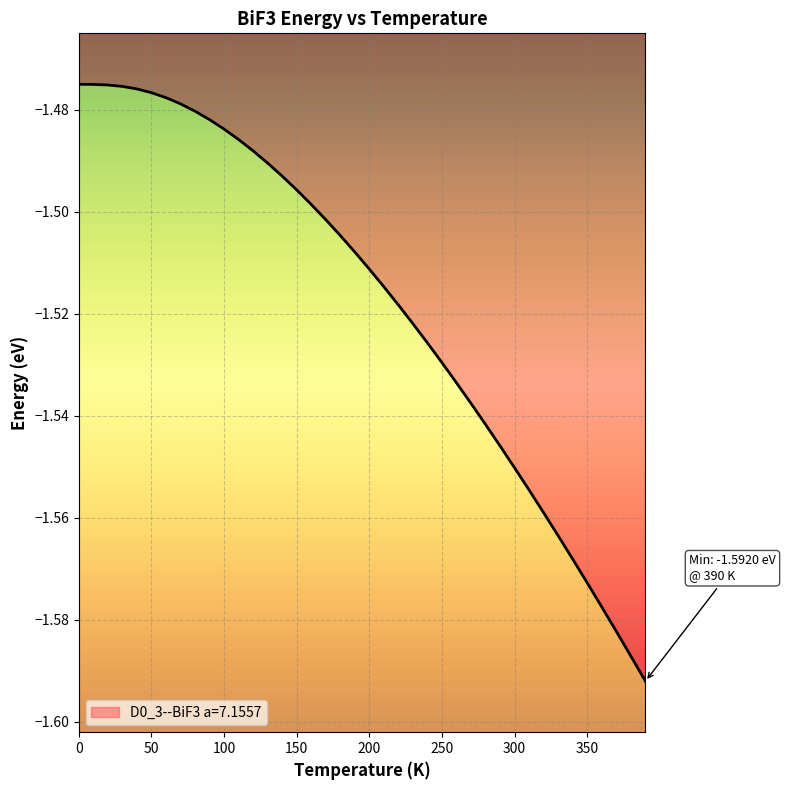

Rank the categories by value from highest to lowest.

0.0, 10.0, 20.0, 30.0, 40.0, 50.0, 60.0, 70.0, 80.0, 90.0, 100.0, 110.0, 120.0, 130.0, 140.0, 150.0, 160.0, 170.0, 180.0, 190.0, 200.0, 210.0, 220.0, 230.0, 240.0, 250.0, 260.0, 270.0, 280.0, 290.0, 300.0, 310.0, 320.0, 330.0, 340.0, 350.0, 360.0, 370.0, 380.0, 390.0